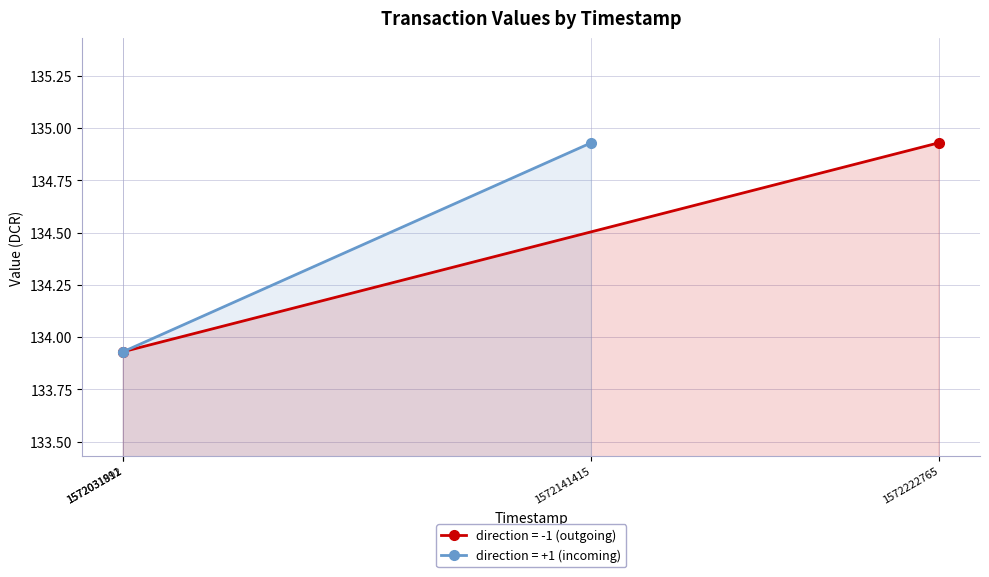

What is the value of the value (direction=+1) point at the 2nd from the left?

133.9